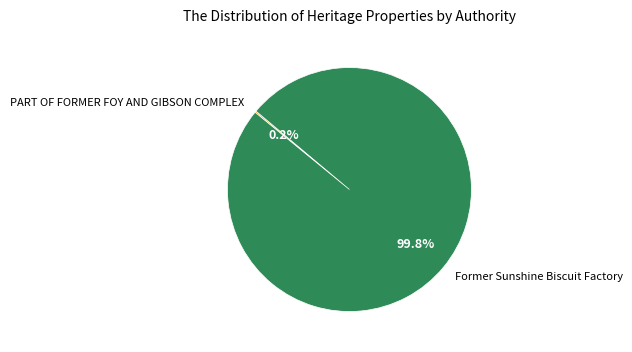

What percentage is NOT represented by Former Sunshine Biscuit Factory?

0.2%